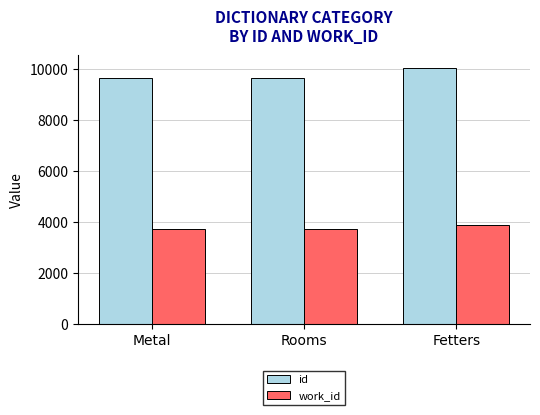

List the series in order of their peak value, highest first.

id, work_id